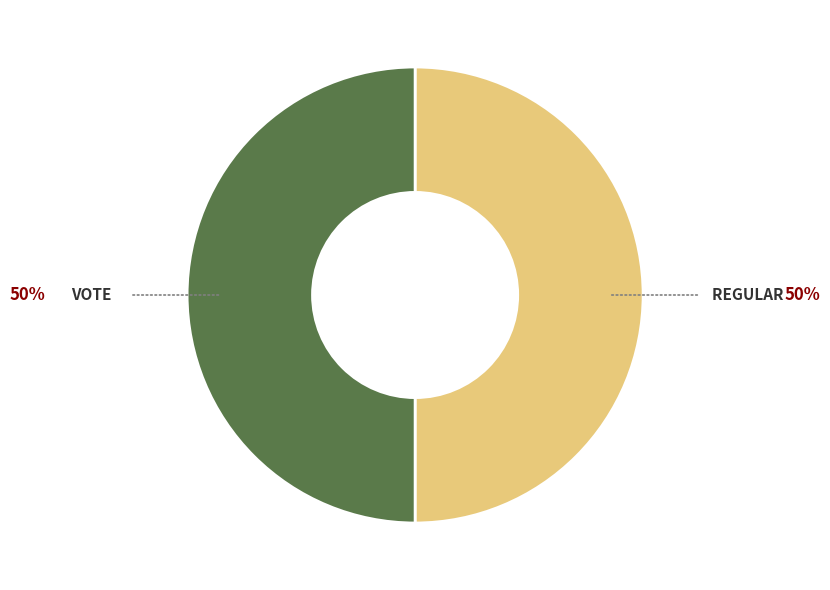

Count the number of slices in the pie.

2